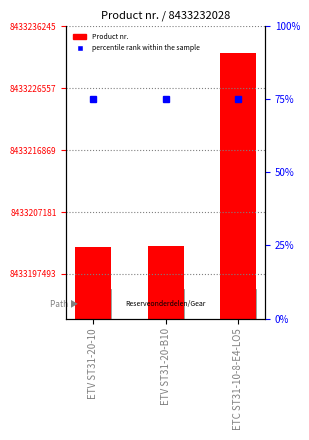

What is the change in value from ETV ST31-20-B10 to ETC ST31-10-8-E4-LO5?

+30205